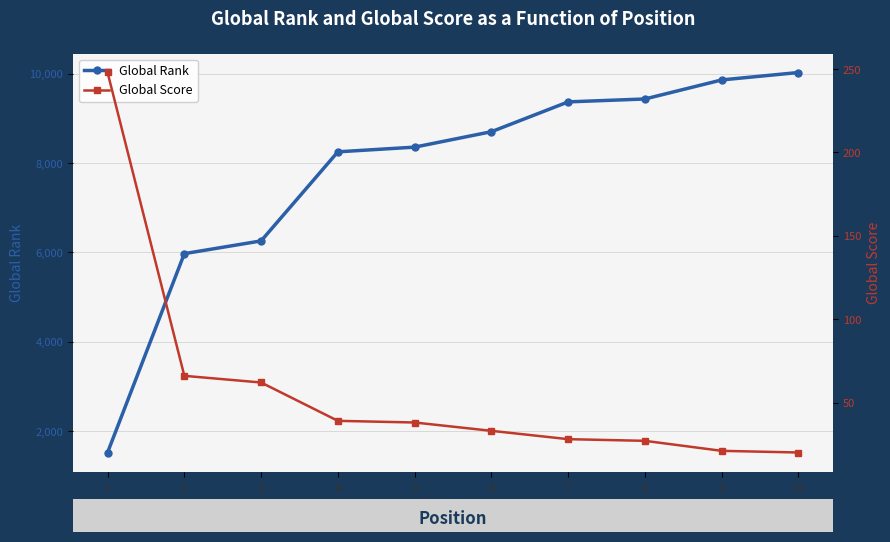

Which series has the largest total across all categories?

Global Rank